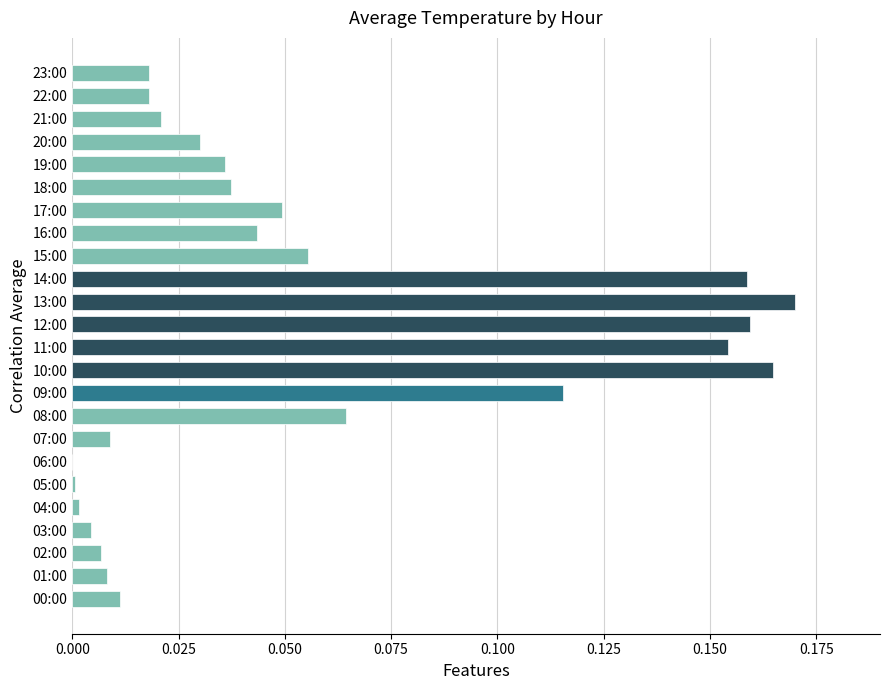

Is it true that the value at 08:00 is 0.0?

False